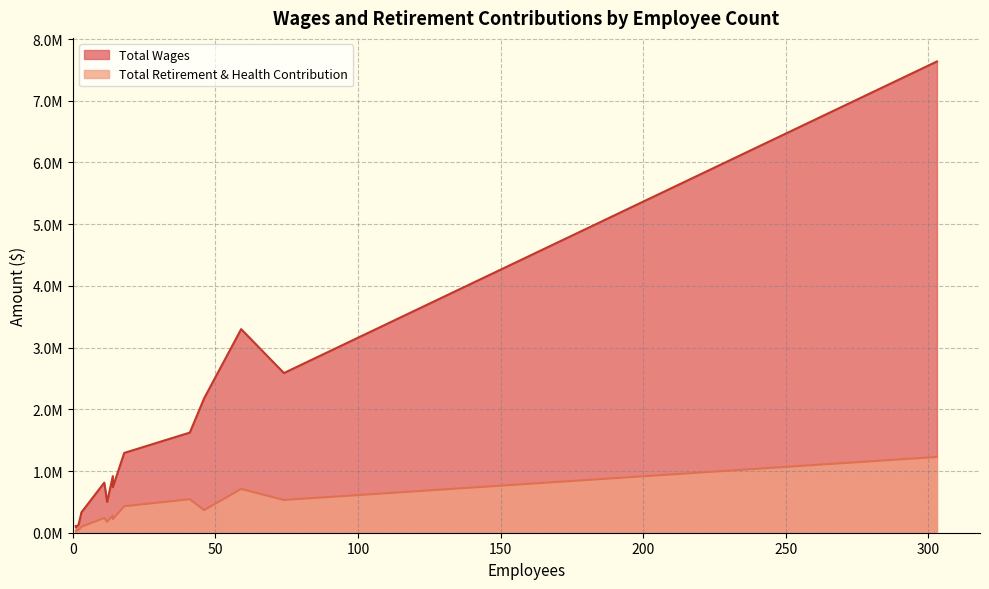

What is the difference between the highest and lowest values at 59?

2590024